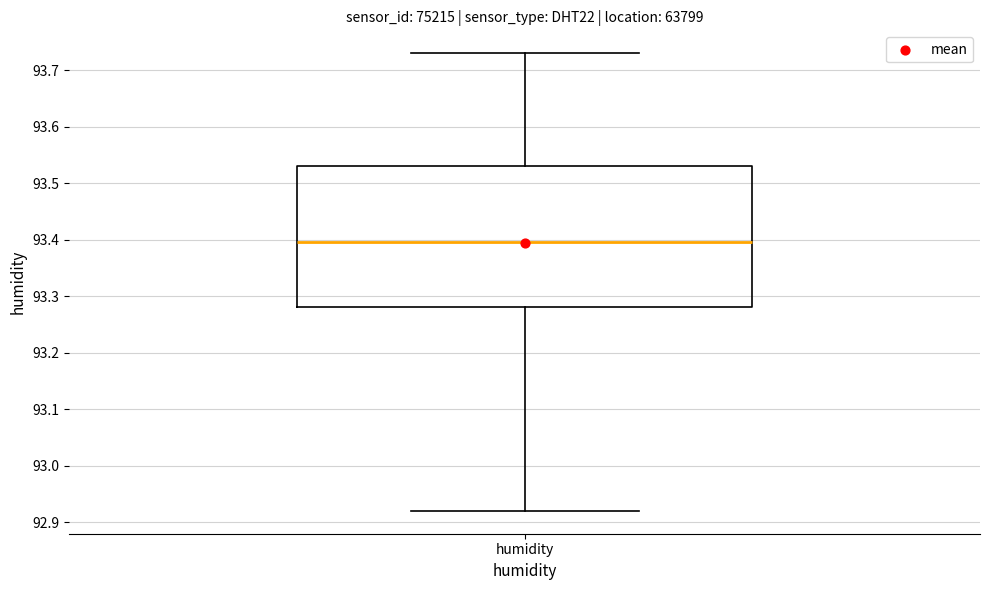

Where does the median line of the box for humidity sit on the y-axis? The values are not printed on the chart, so give them approximately, as read against the axis.

93.40